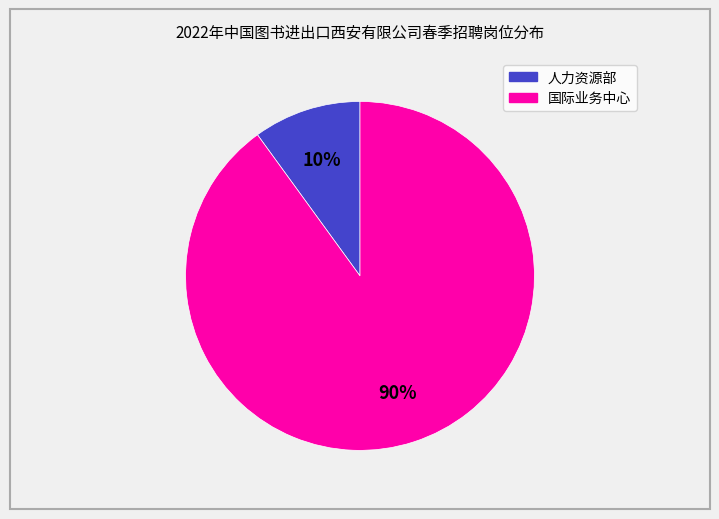

Is there any slice that represents more than half of the pie?

Yes